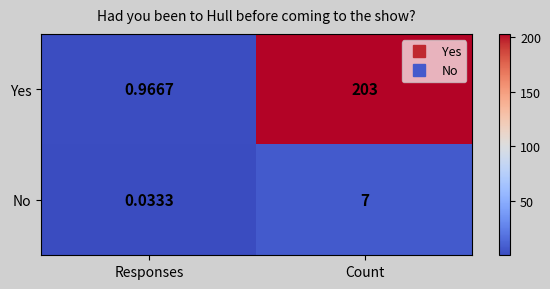

At which category does the chart reach its minimum across all series?

Responses